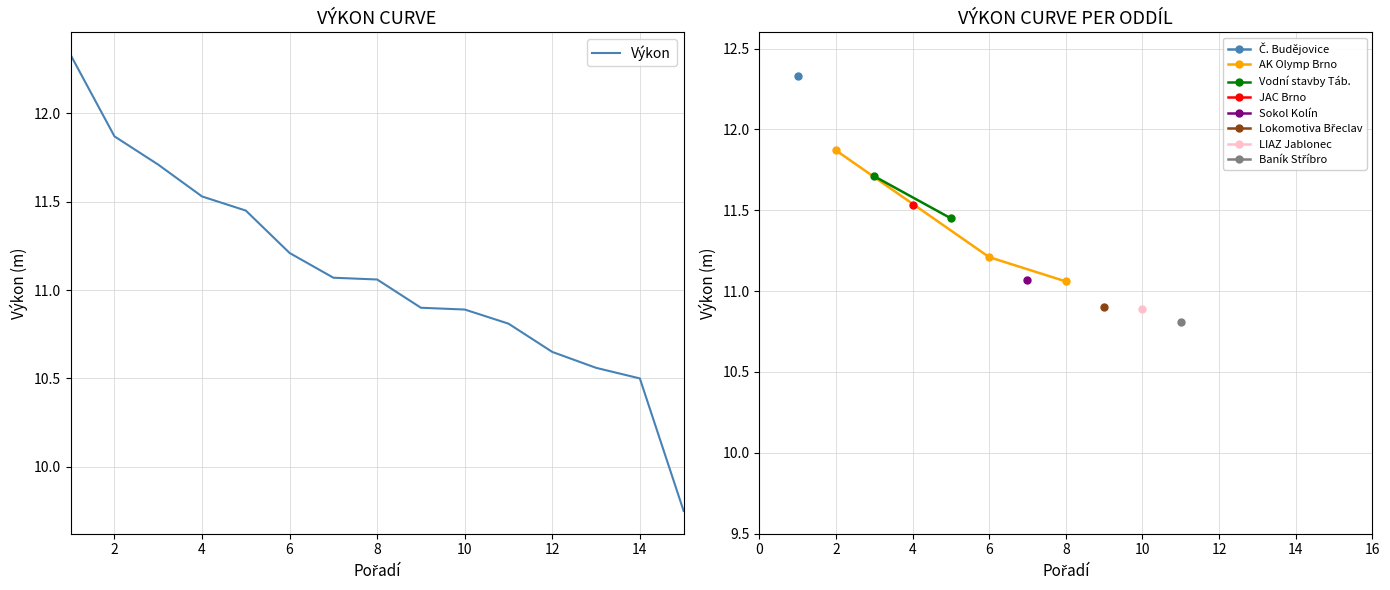

True or false: Výkon has a value of 6.3 at 12.

False